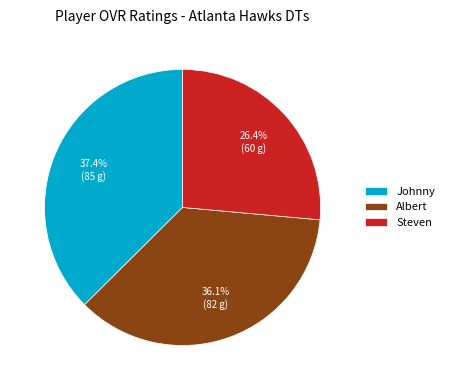

Which slice is the largest?

Johnny